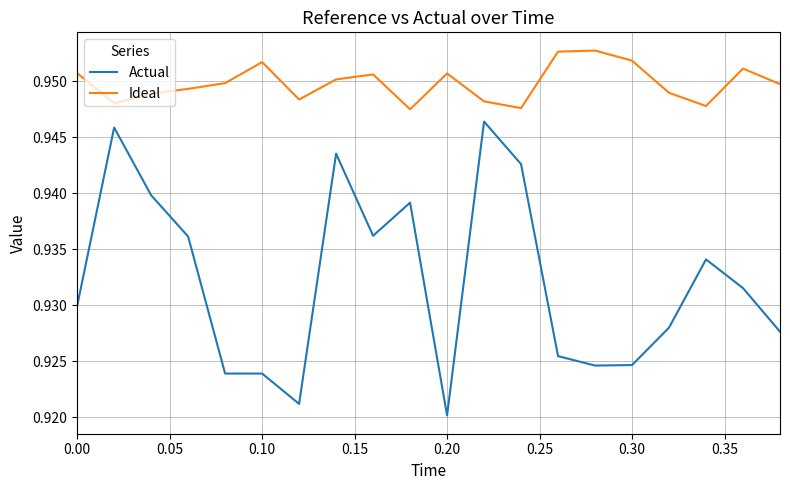

Which series has the largest total across all categories?

Ideal